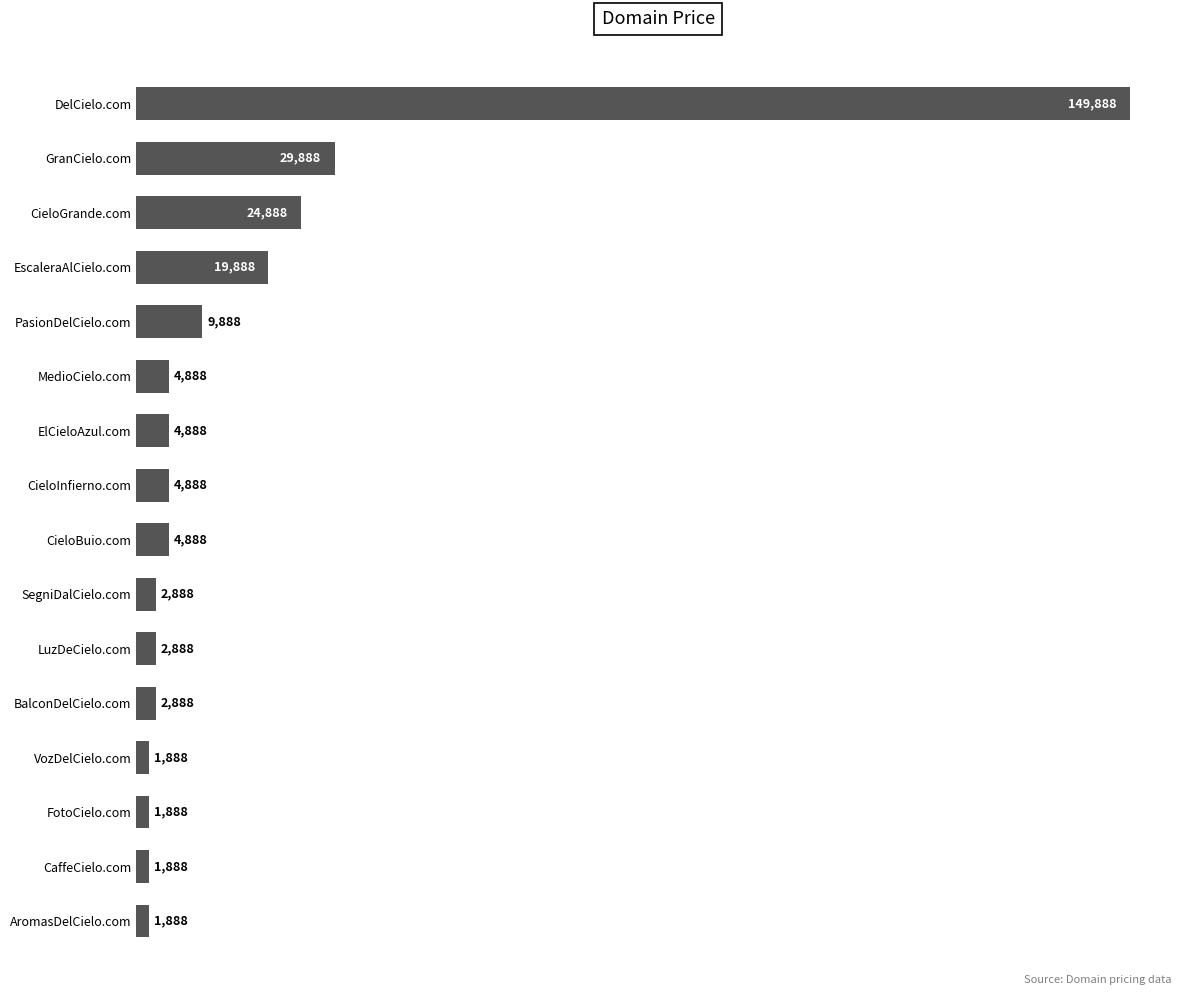

What is the change in value from CieloGrande.com to ElCieloAzul.com?

-20000